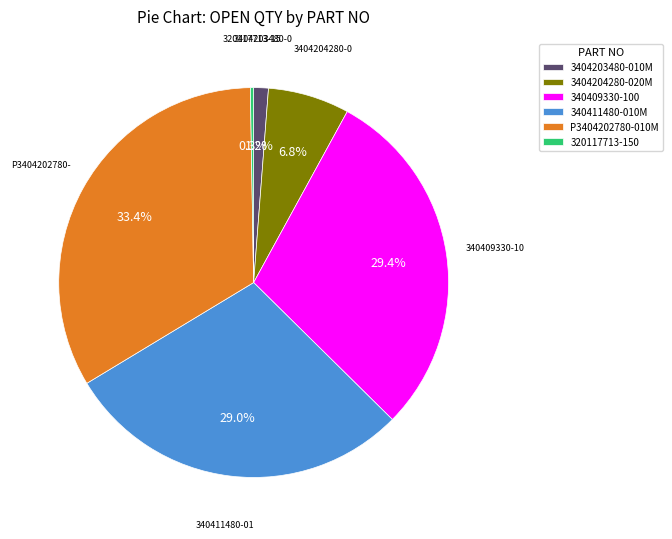

Is there any slice that represents more than half of the pie?

No